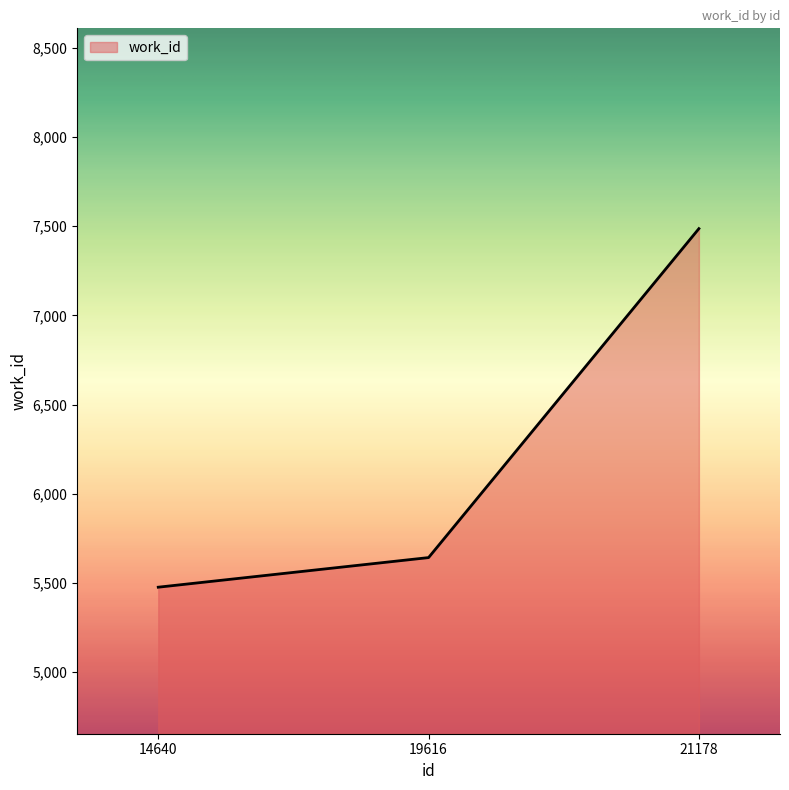

What is the sum of all values?

18604